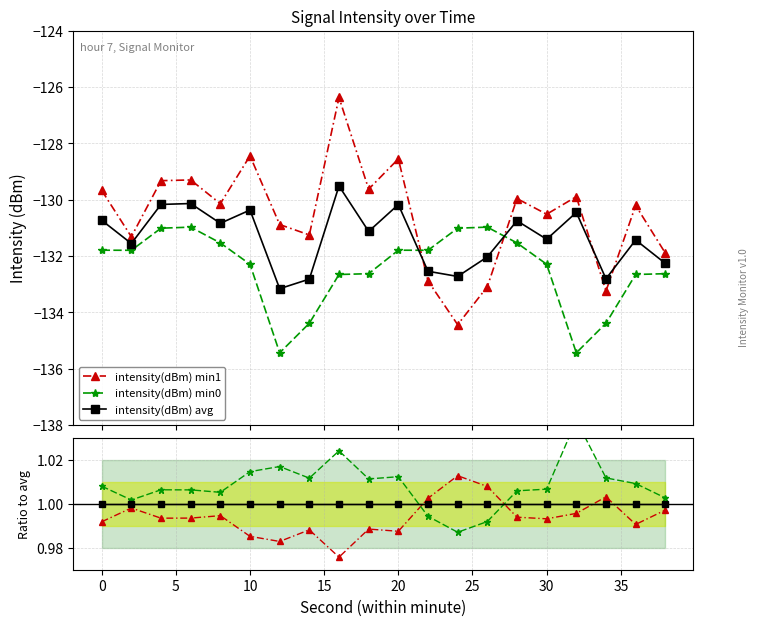

What are all the series names shown in the legend?

intensity(dBm) min1, intensity(dBm) min0, intensity(dBm) avg